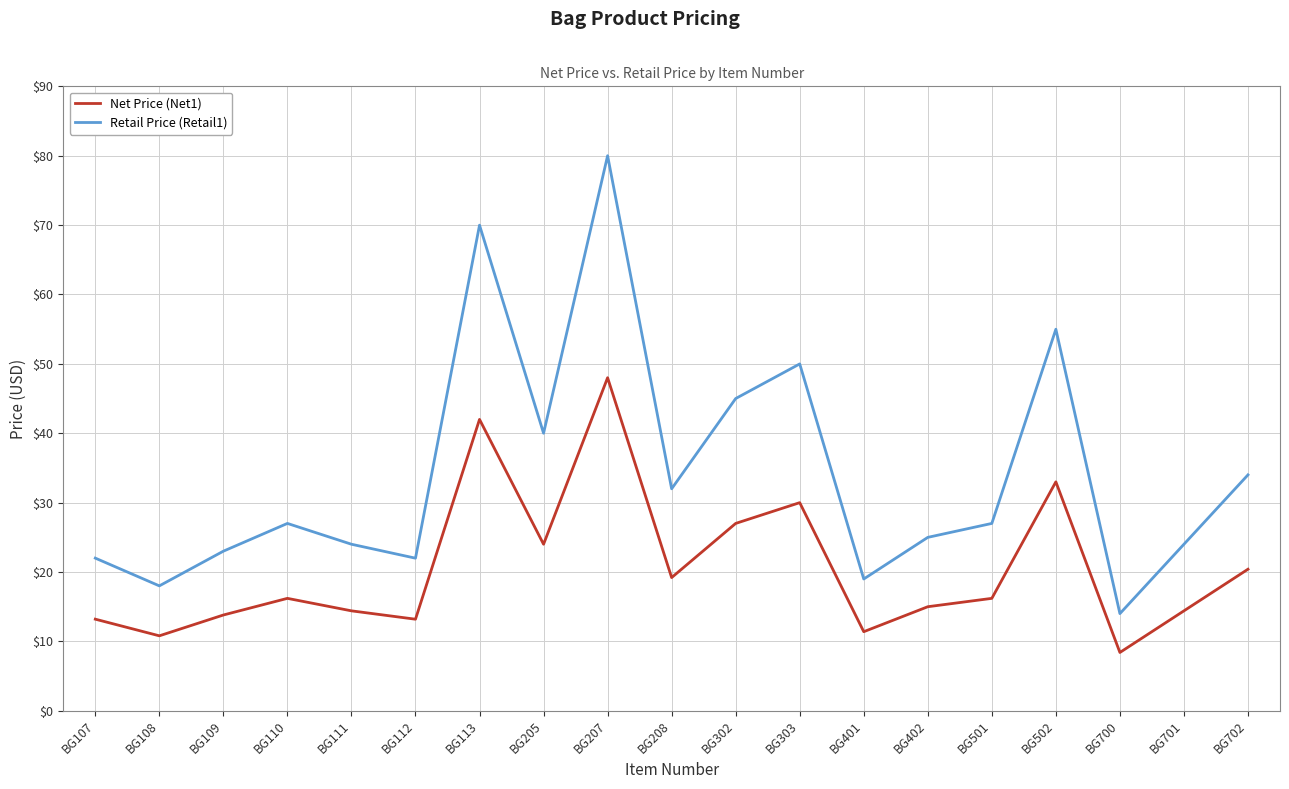

What is the greatest value displayed?

80.0